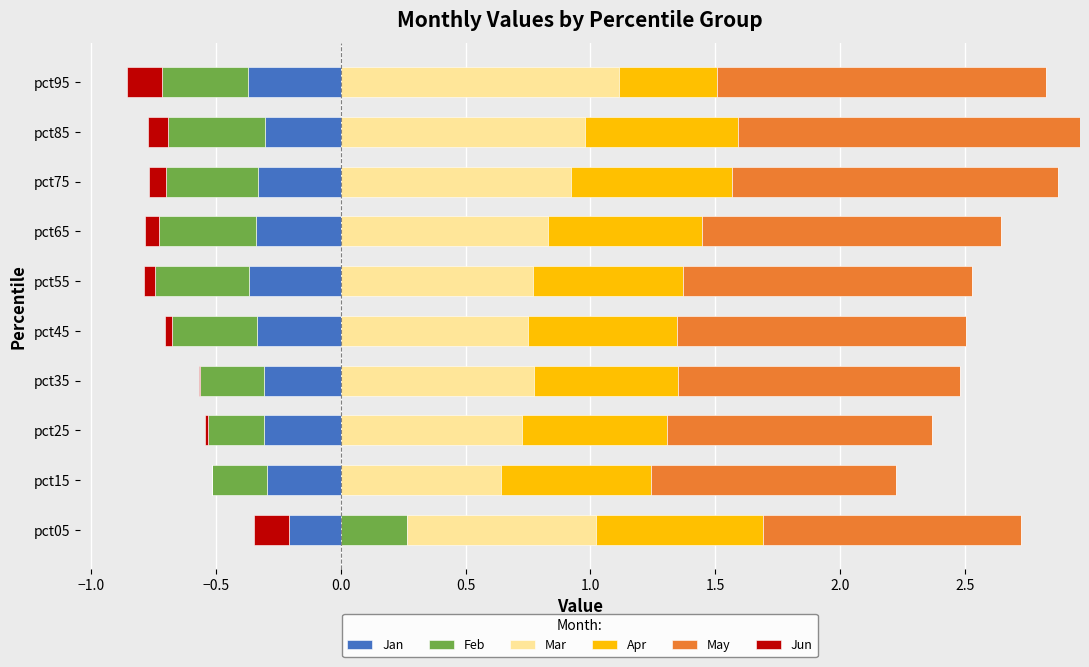

Is the value of Feb at 0.5 greater than the value of Jan at 1.5?

No